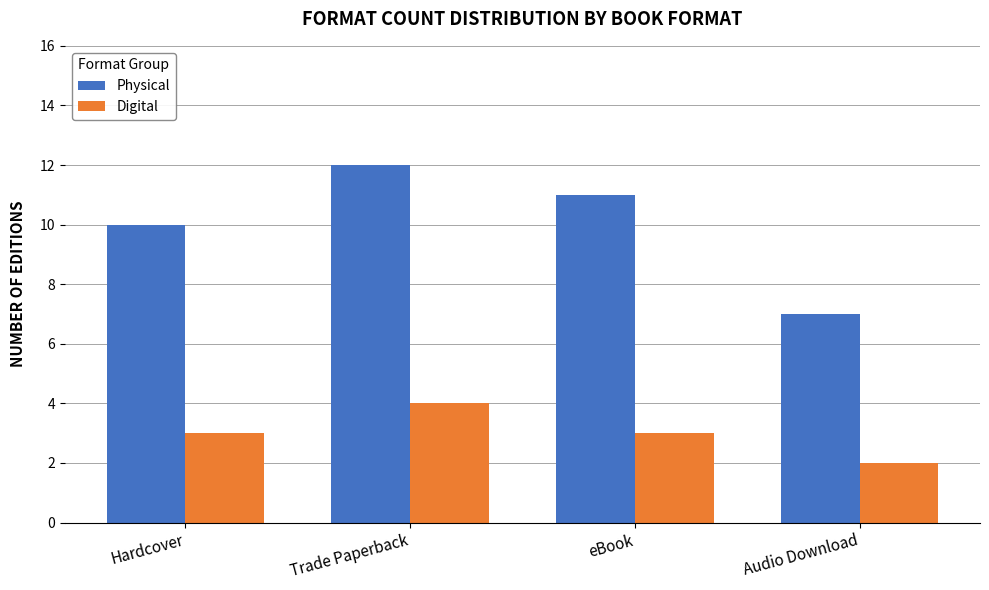

At how many categories does at least one series exceed 3?

4